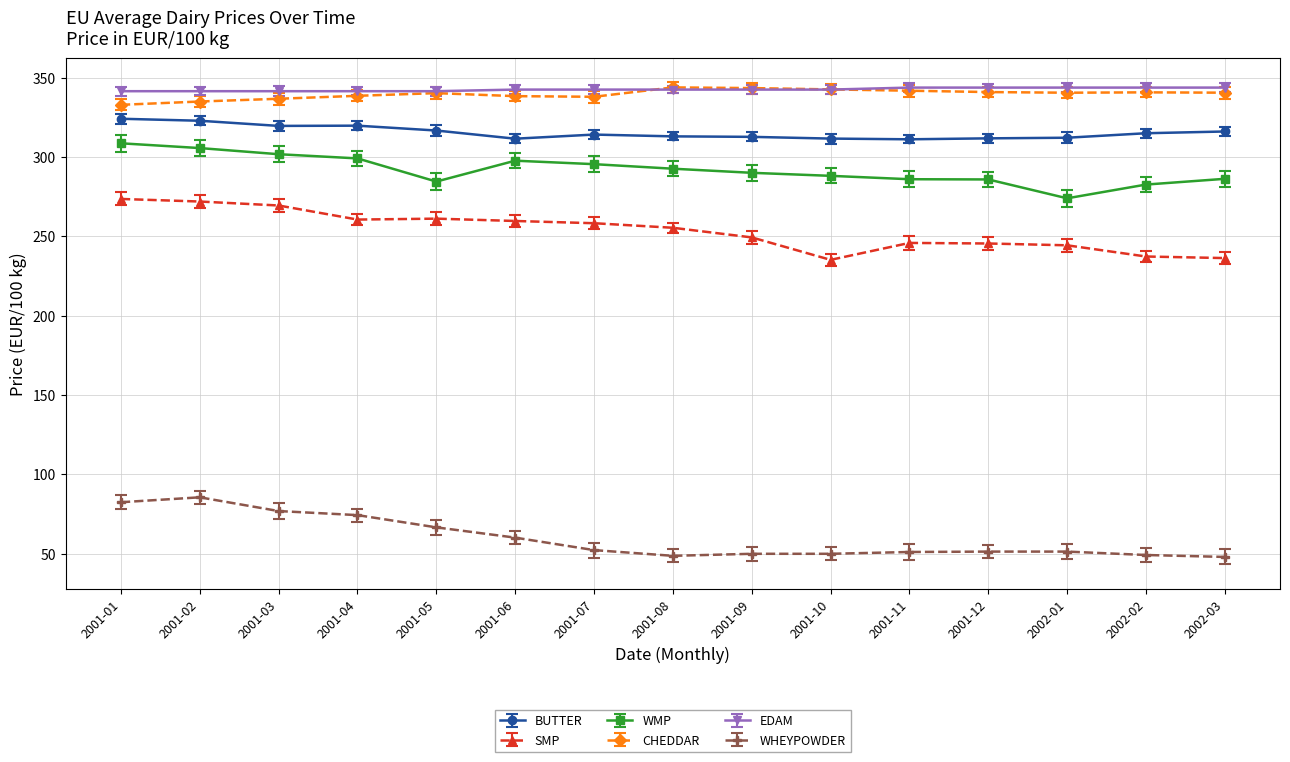

Is the value of SMP at 2001-12 greater than the value of CHEDDAR at 2001-03?

No